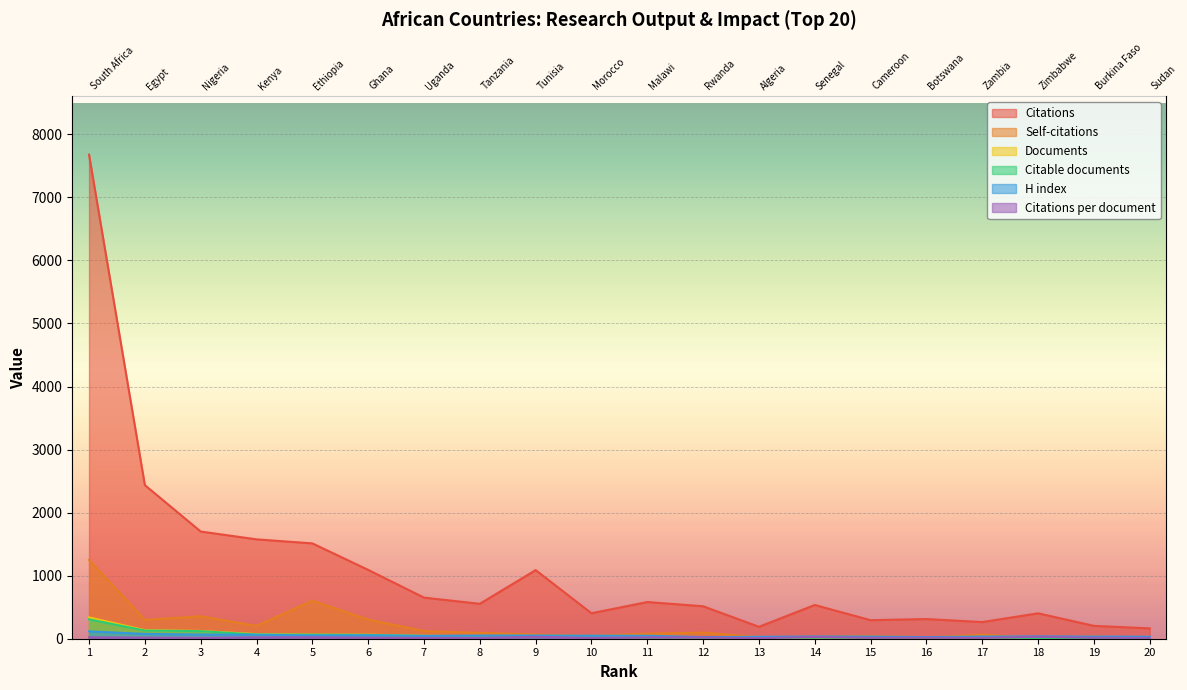

Between 13 and 18, which series saw the biggest shift?

Citations